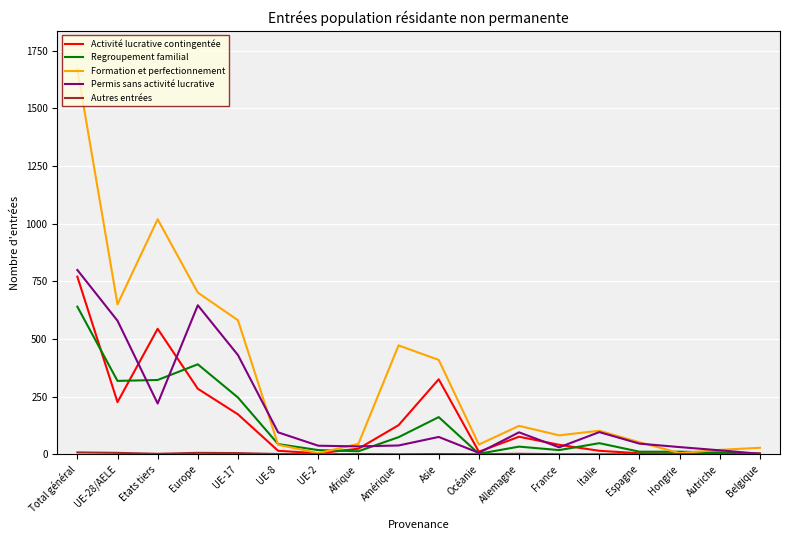

What is the difference between the Regroupement familial values at Allemagne and Asie?

128